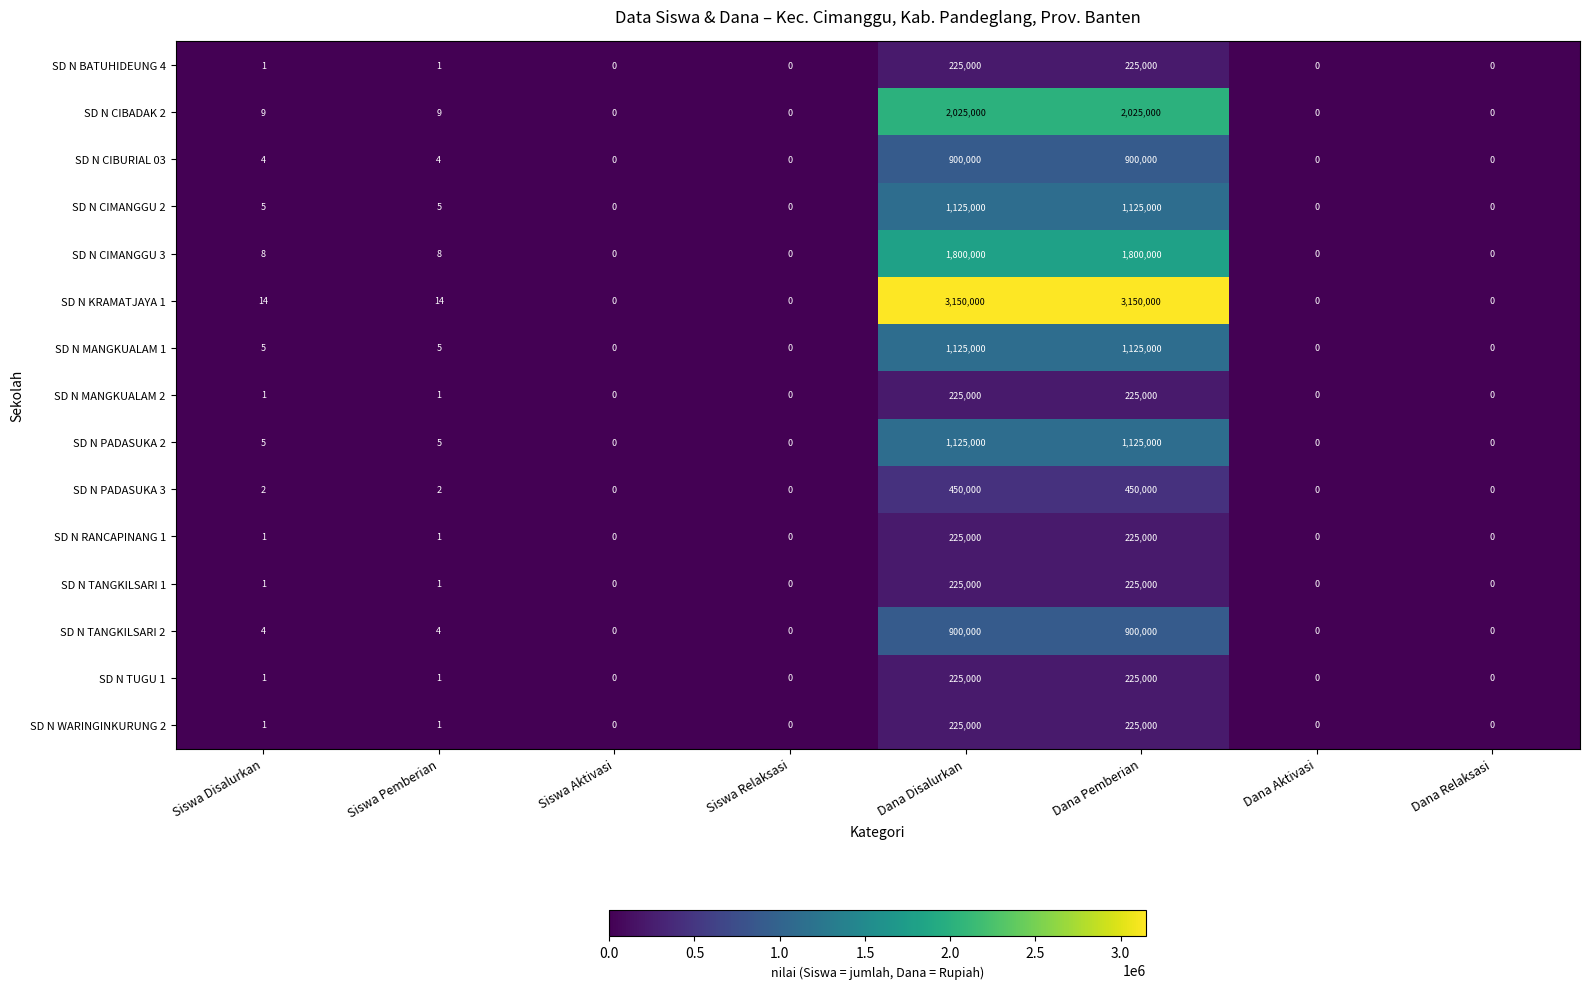

How many distinct data groups are displayed?

15